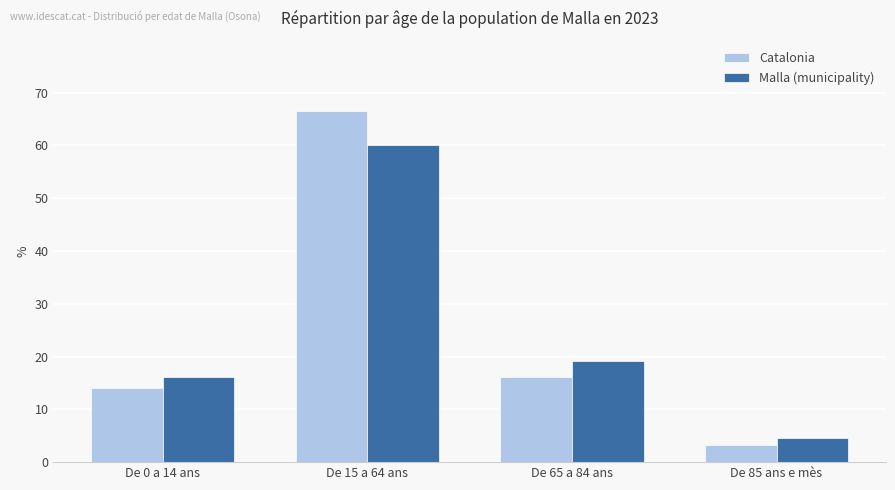

What is the lowest value of the Catalonia series?

3.2